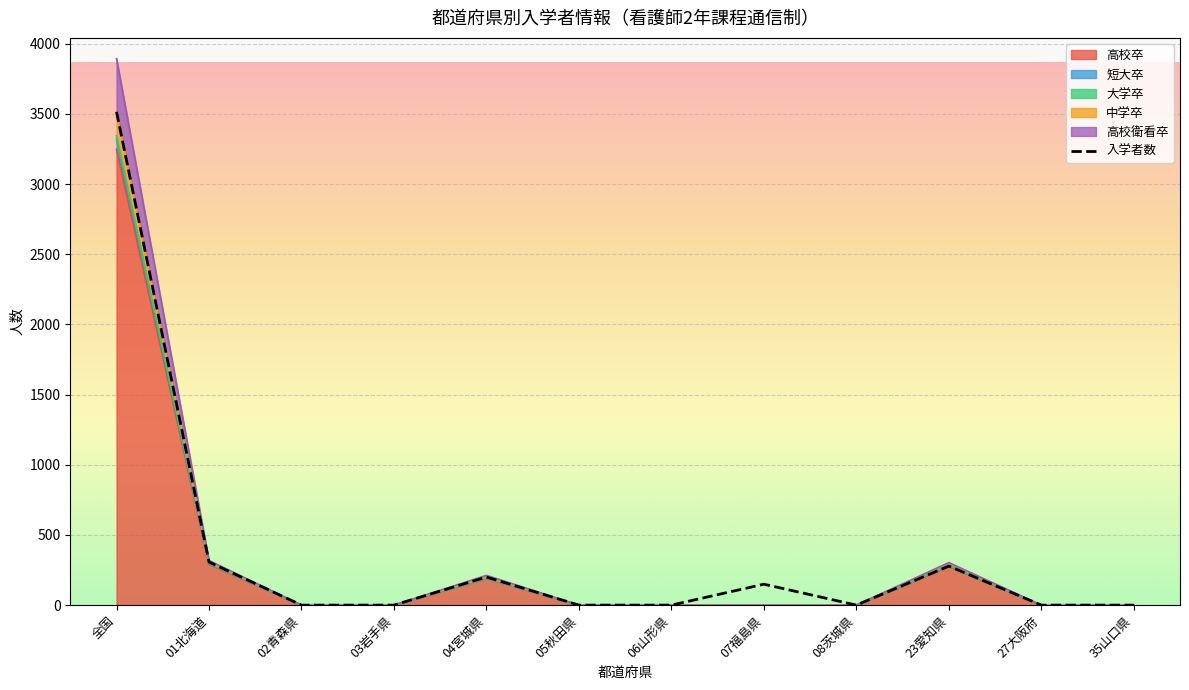

What is the maximum value shown in the chart?

3515